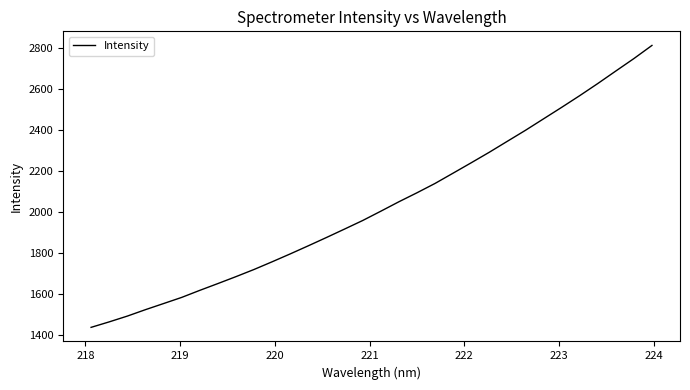

What is the greatest value displayed?

2811.9